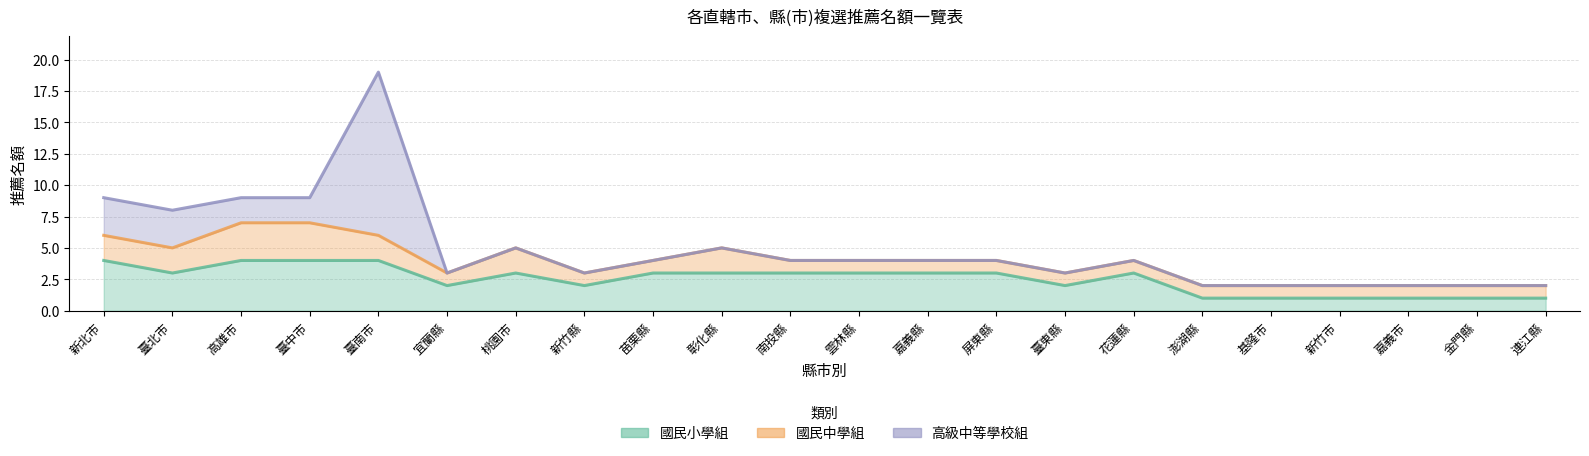

List the series in order of their overall mean, lowest first.

高級中等學校組, 國民中學組, 國民小學組